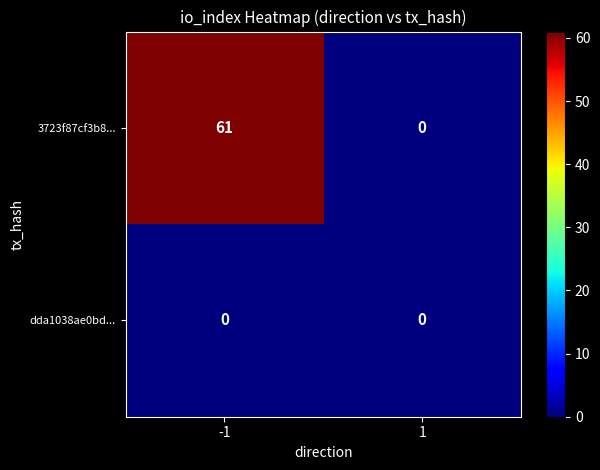

Which series changed the most between -1 and 1?

3723f87cf3b8...